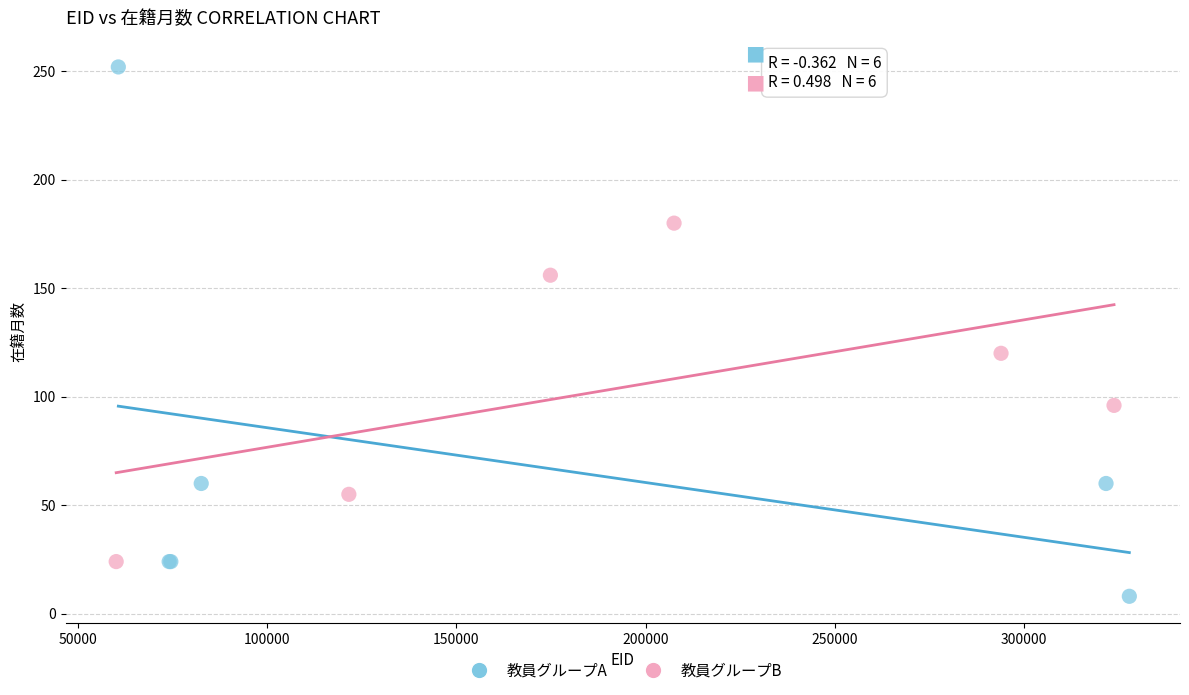

Which series has the largest Y range (max minus min)?

教員グループA